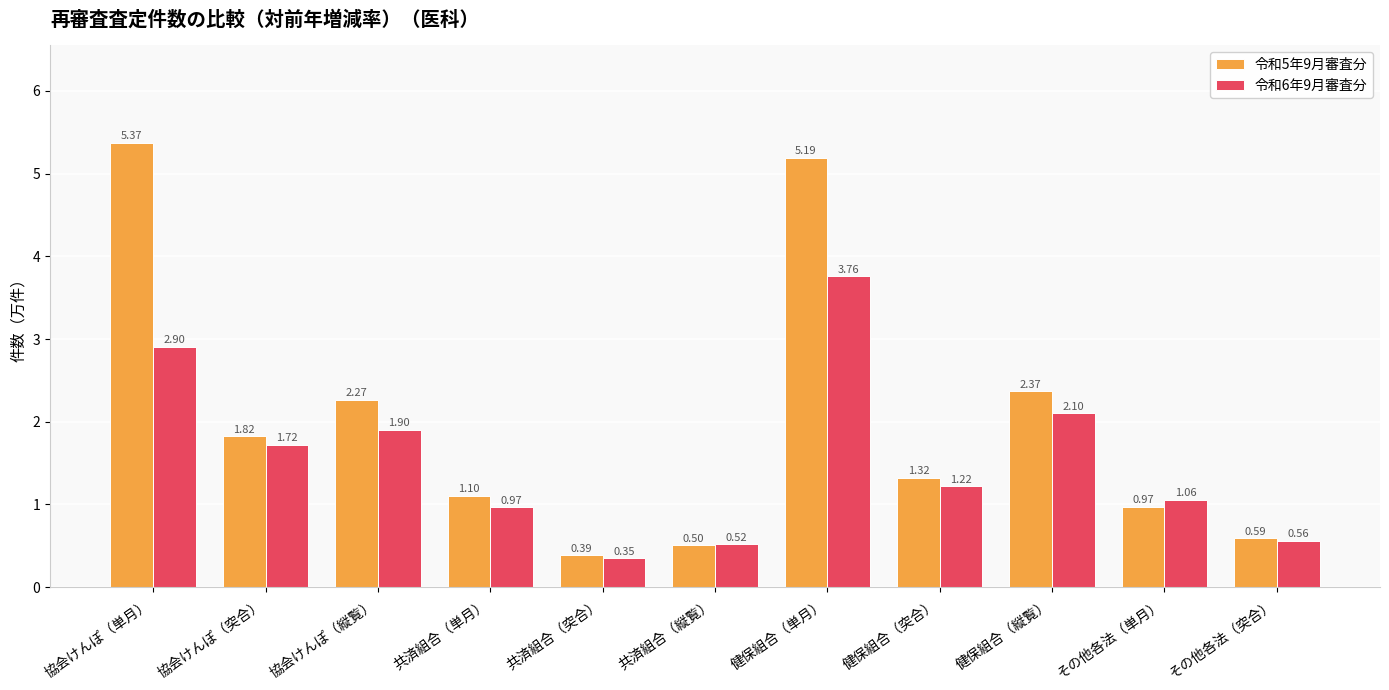

Between 健保組合（突合） and 健保組合（縦覧）, which series saw the biggest shift?

令和5年9月審査分